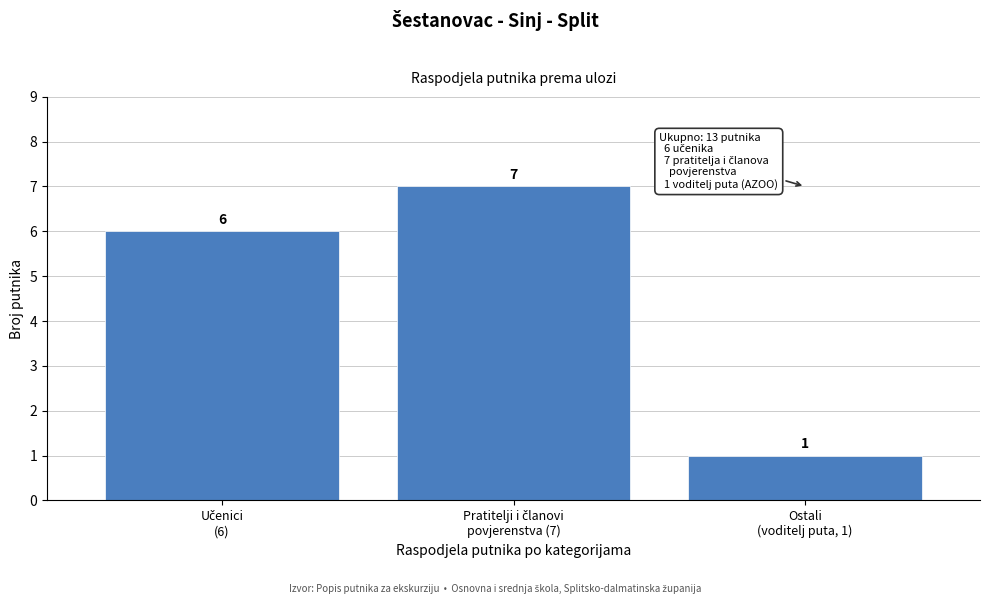

Reading left to right, list all the values displayed in this chart.

6	7	1